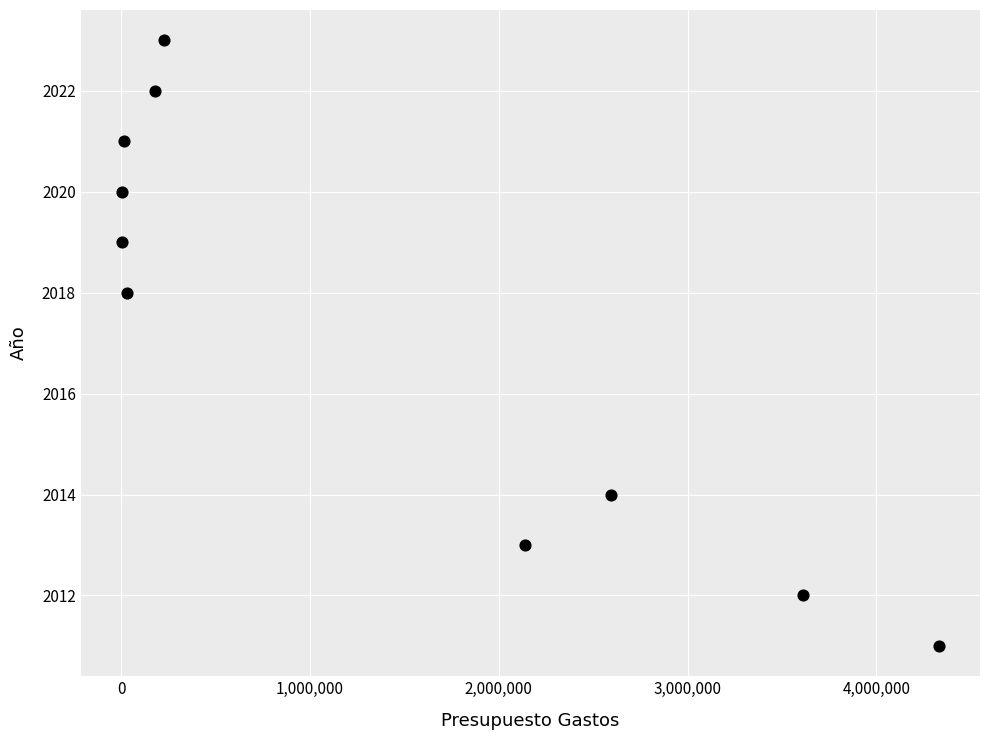

What is the average Y value?

2017